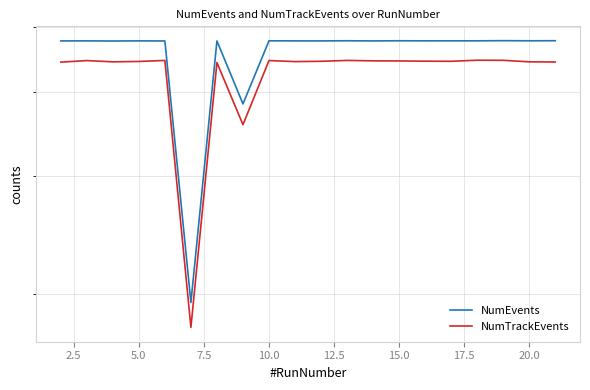

The NumEvents series shows 47629 at 2.5. True or false?

True